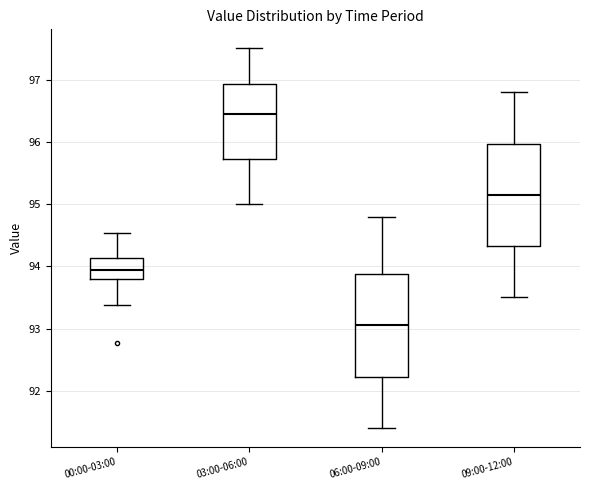

Reading left to right, transcribe this box plot: for each box, give where its median line is, the range the box spans, and where its two whiskers end, as read against the y-axis. The values are not printed on the chart, so give them approximately, as read against the axis.

00:00-03:00: median 94.0, box 93.8 to 94.1, whiskers 93.4 to 94.5
03:00-06:00: median 96.5, box 95.7 to 96.9, whiskers 95.0 to 97.5
06:00-09:00: median 93.1, box 92.2 to 93.9, whiskers 91.4 to 94.8
09:00-12:00: median 95.2, box 94.3 to 96.0, whiskers 93.5 to 96.8